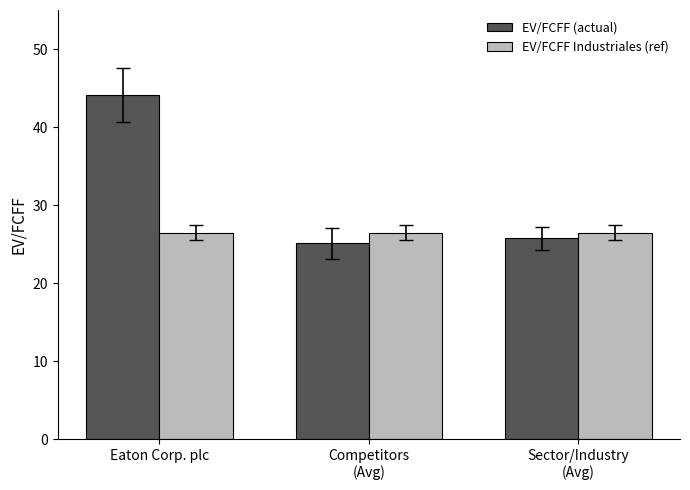

What is the difference between the second highest and minimum values in the EV/FCFF (actual) series?

0.6